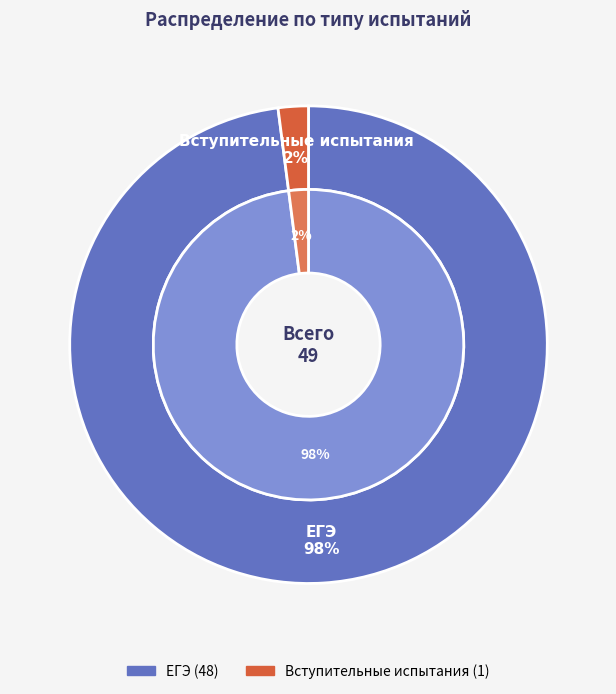

What is the smallest slice in the pie chart?

Вступительные испытания